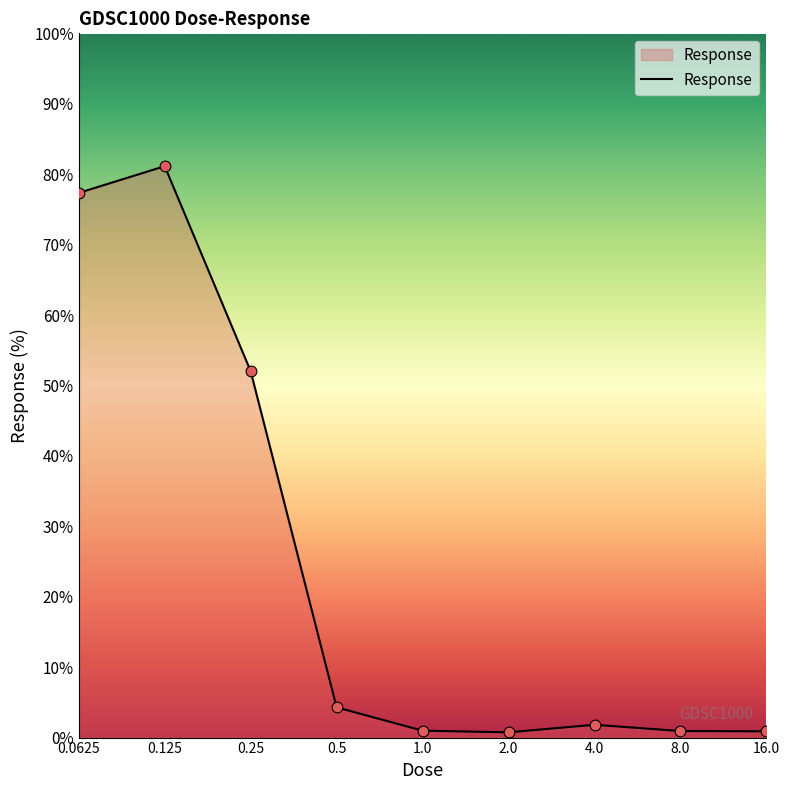

What is the difference between the maximum and minimum values?

80.4